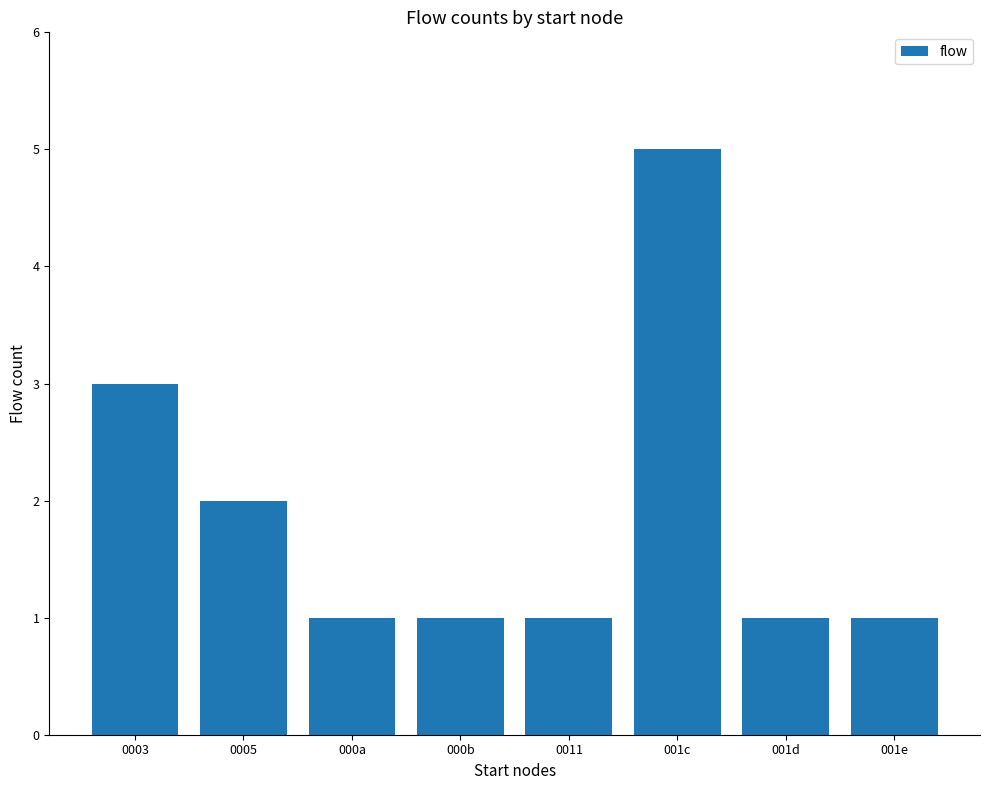

Does the chart contain any negative values?

No